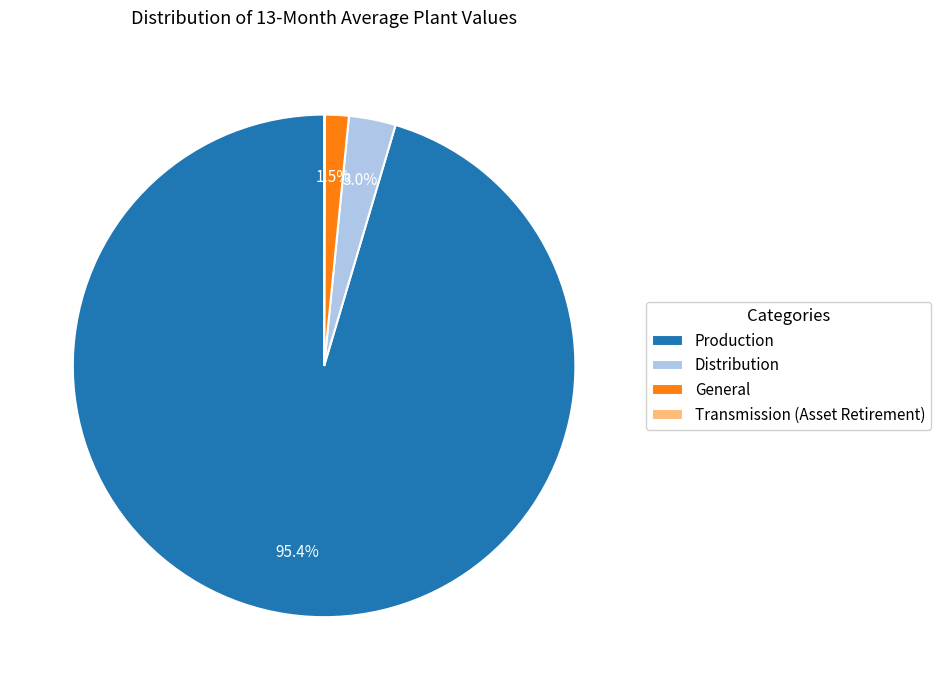

Which category has the biggest portion of the pie?

Production